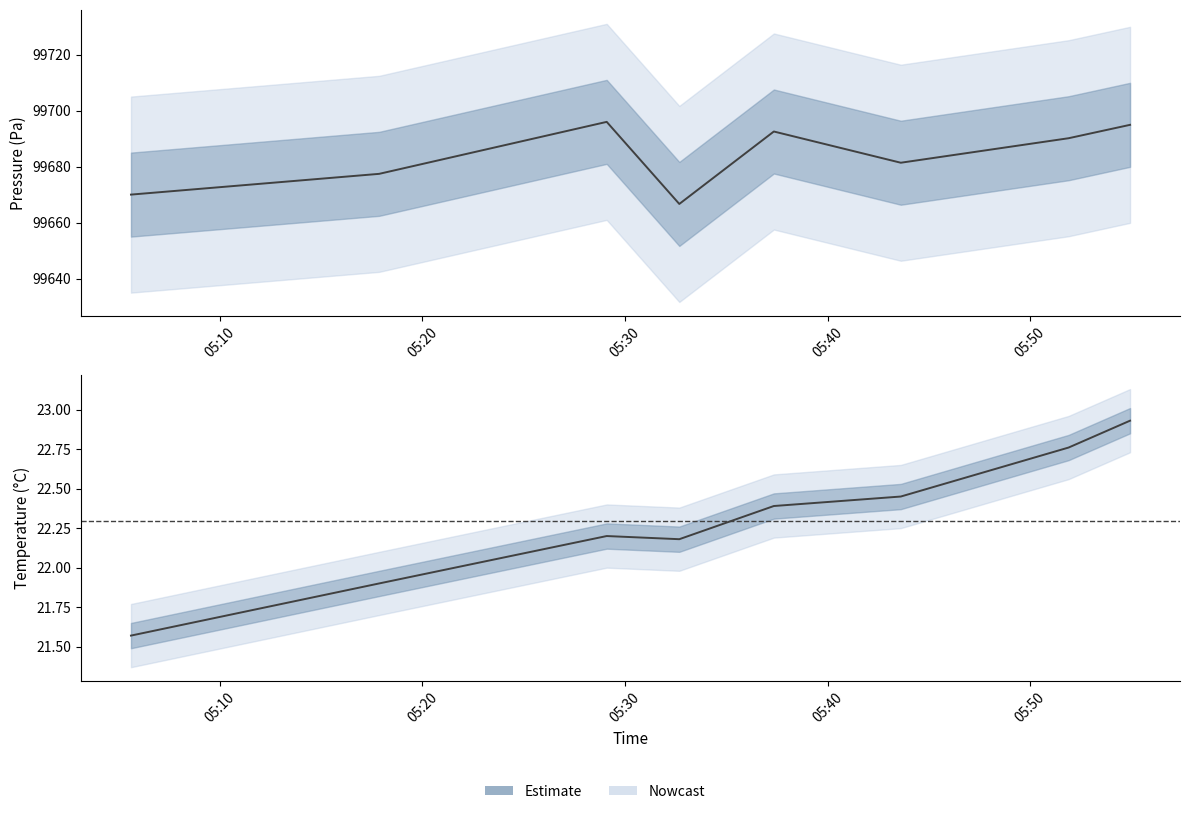

Which label corresponds to the smallest value in the chart?

05:10